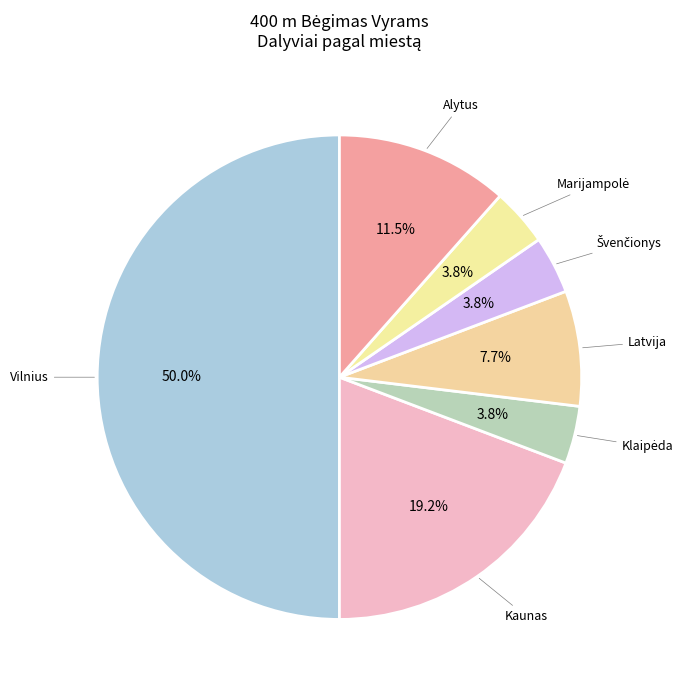

Between Vilnius and Kaunas, which is larger?

Vilnius